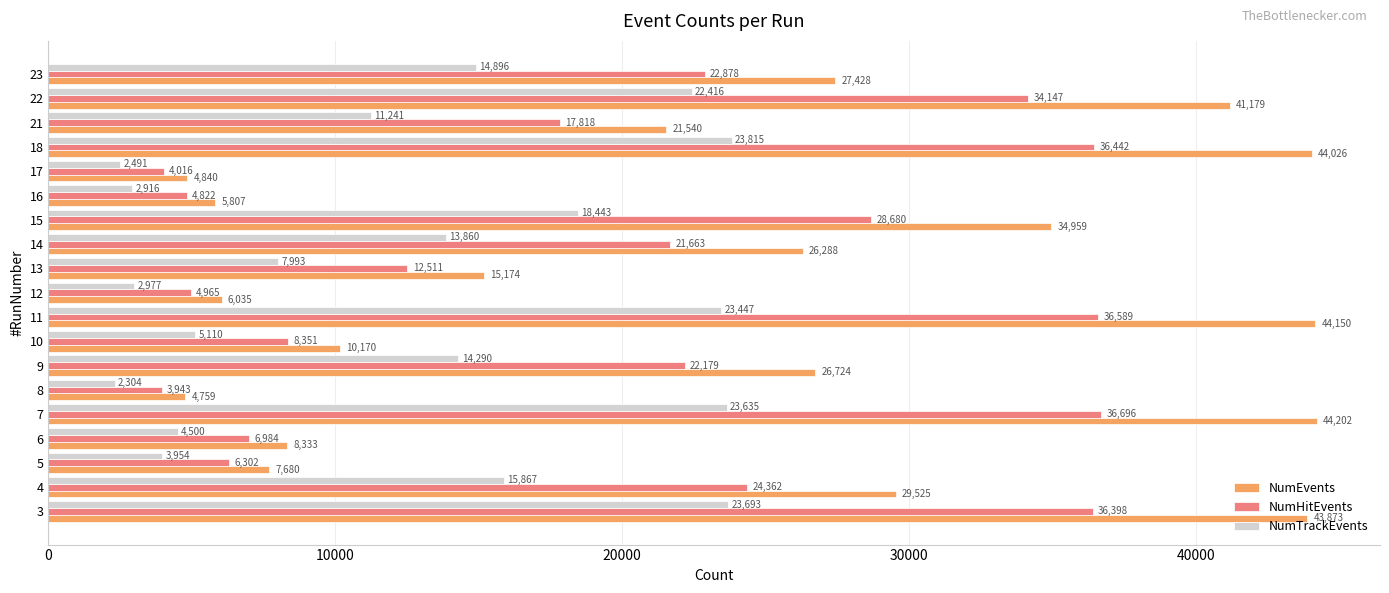

True or false: NumTrackEvents has a value of 23635 at 7.

True